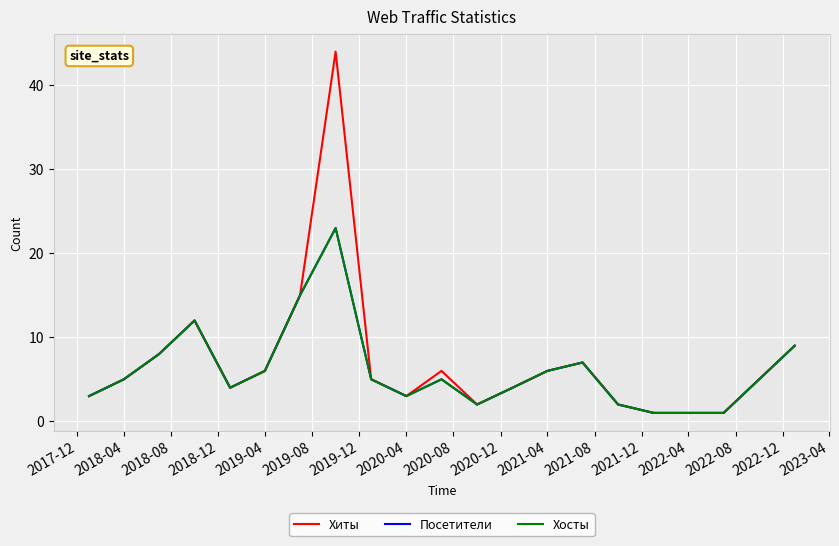

How many lines are shown in the chart?

3